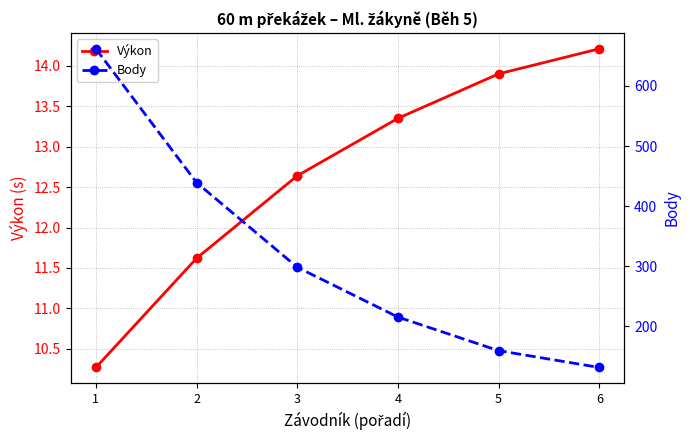

What is the maximum value shown in the chart?

662.0